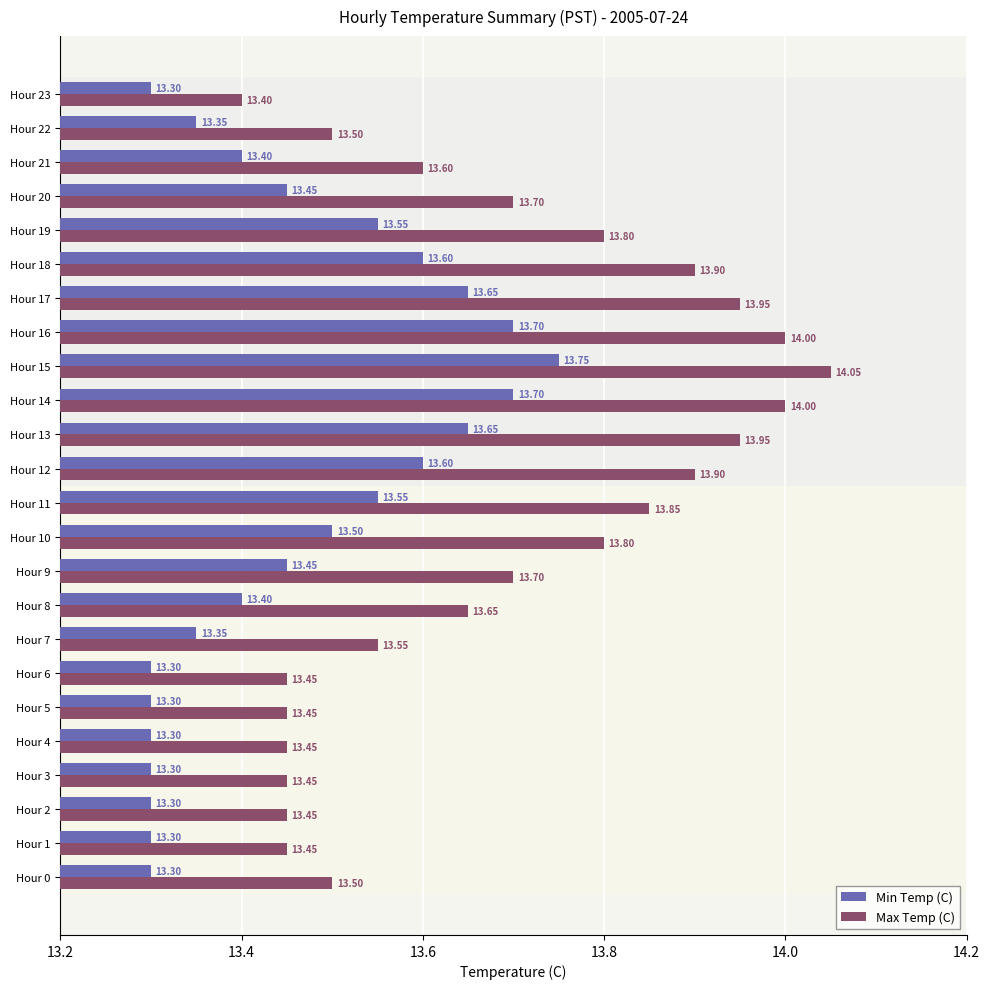

What are all the series names shown in the legend?

Min Temp (C), Max Temp (C)